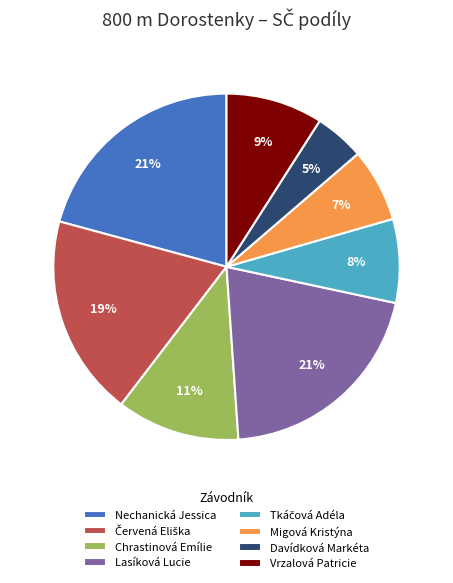

To the nearest percent, what percentage of the pie is Migová Kristýna?

7%